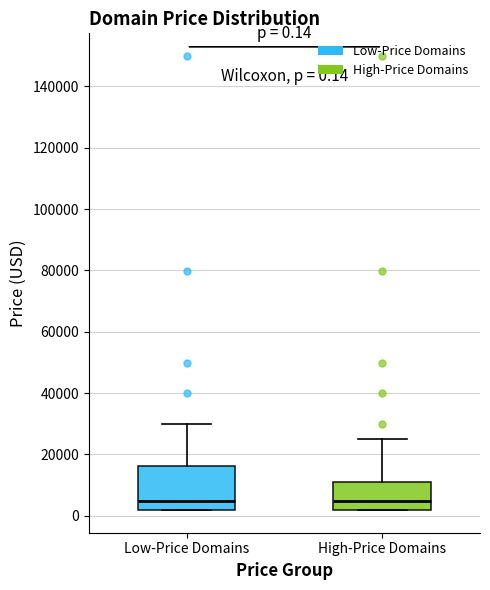

Which box is the tallest, from its lower edge to its upper edge?

Low-Price Domains